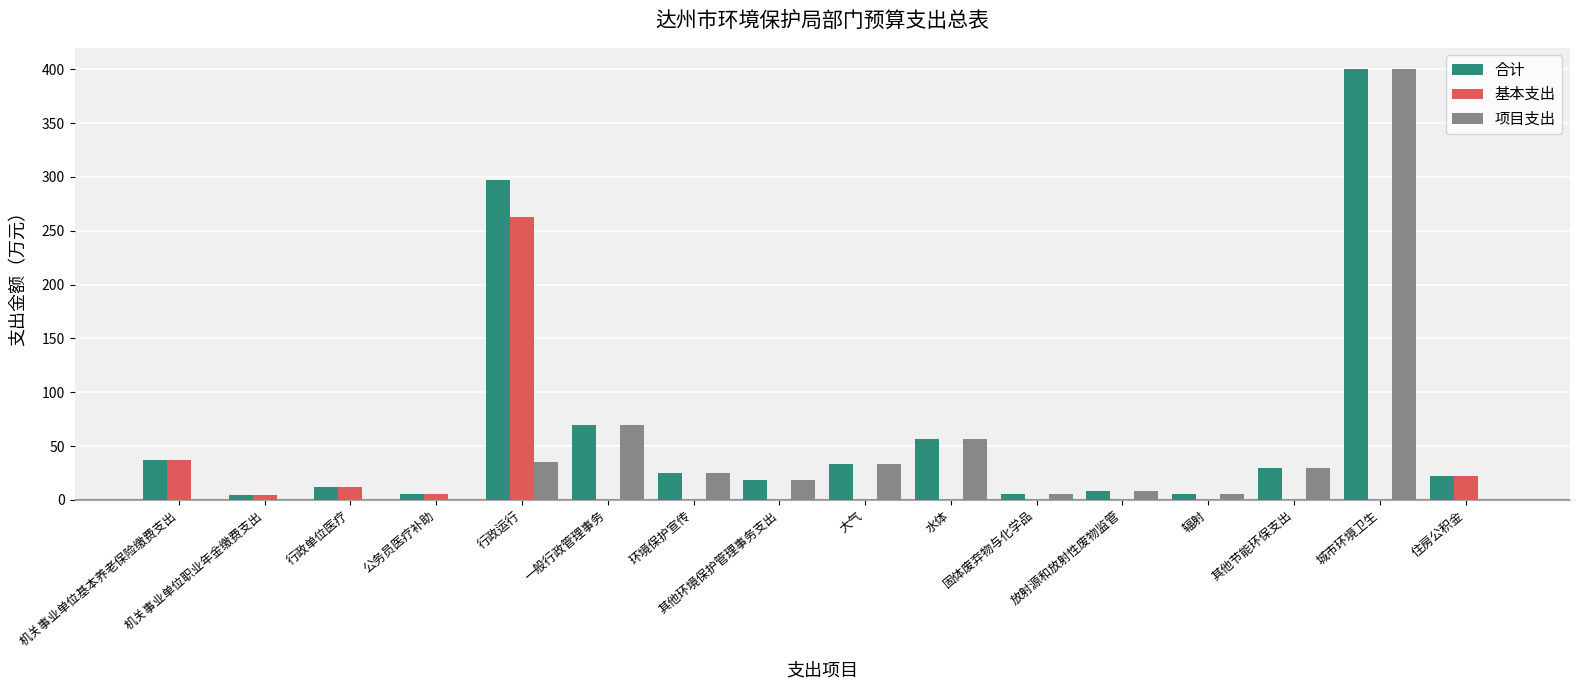

Are the bars horizontal?

No